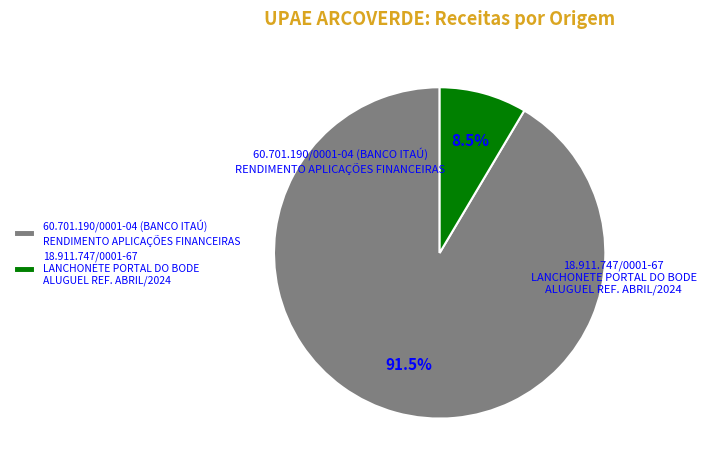

Is there any slice that represents more than half of the pie?

Yes